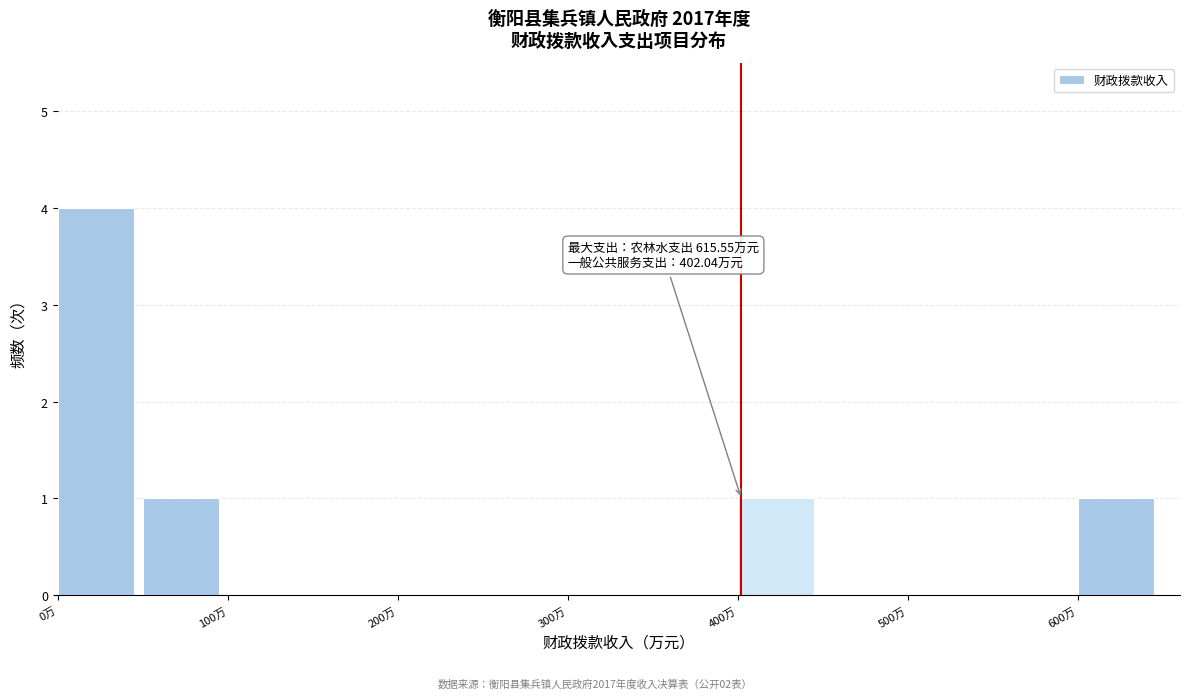

Which range on the x-axis has the tallest bar?

0 to 50